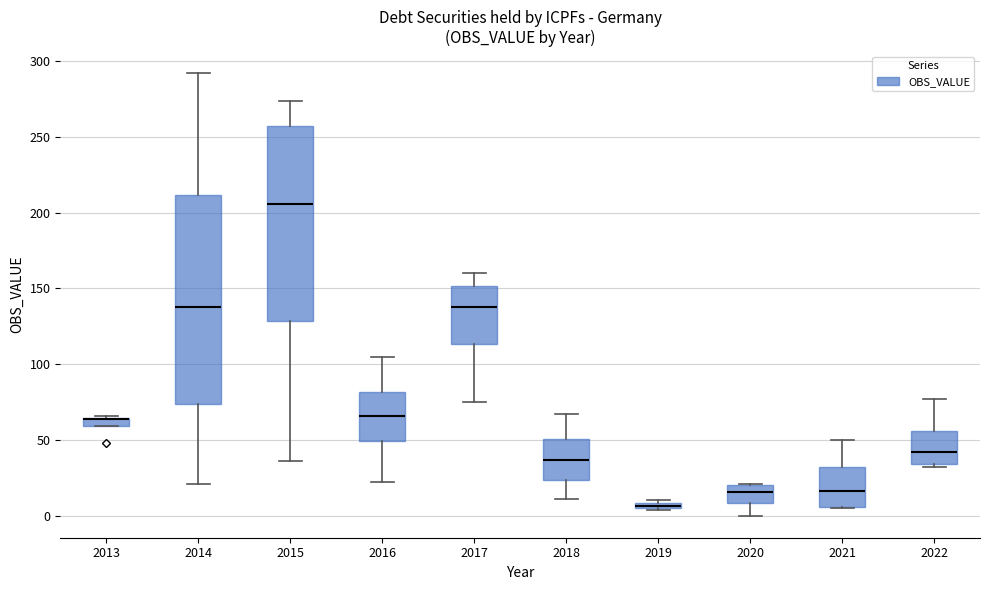

Where is the upper edge of the box at x = 2014 on the y-axis? The values are not printed on the chart, so give them approximately, as read against the axis.

210